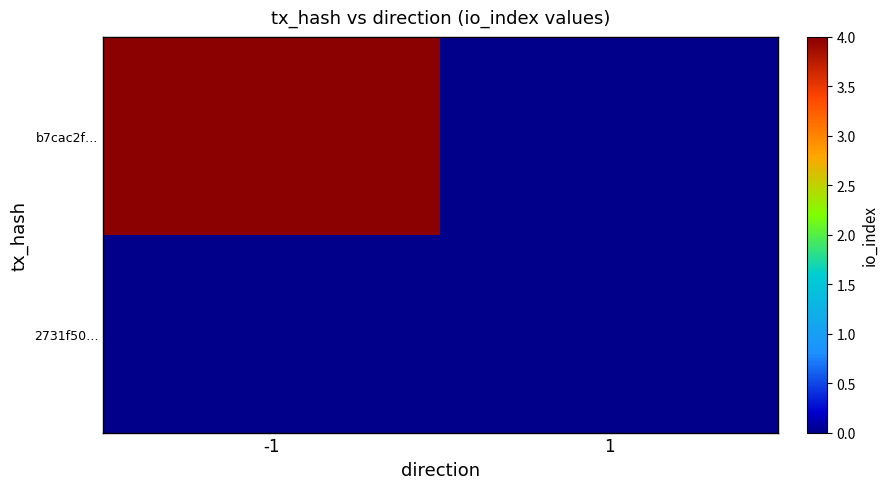

Between -1 and 1, which is larger?

-1